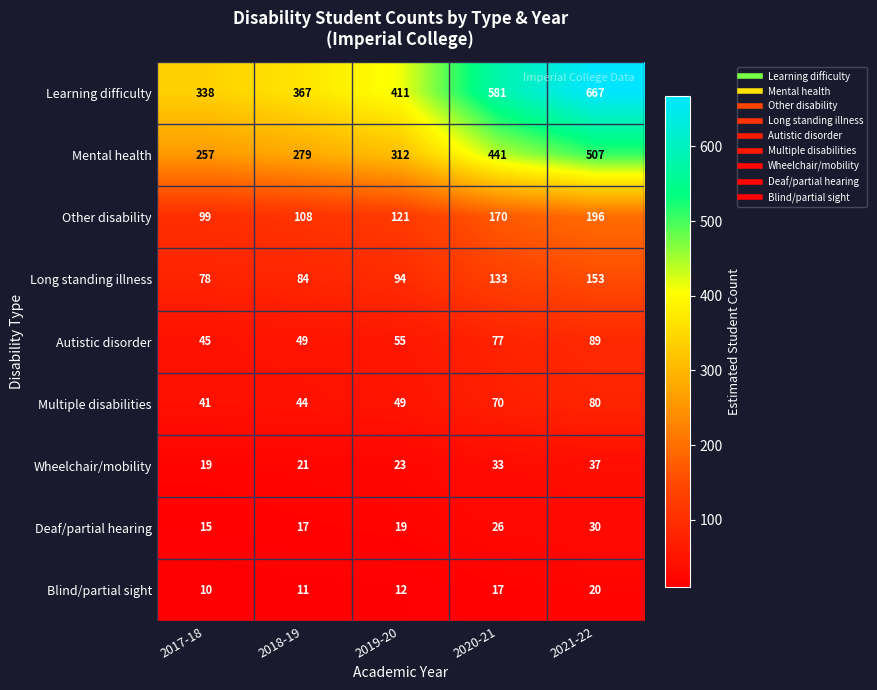

What is the total value across all series at 2021-22?

1779